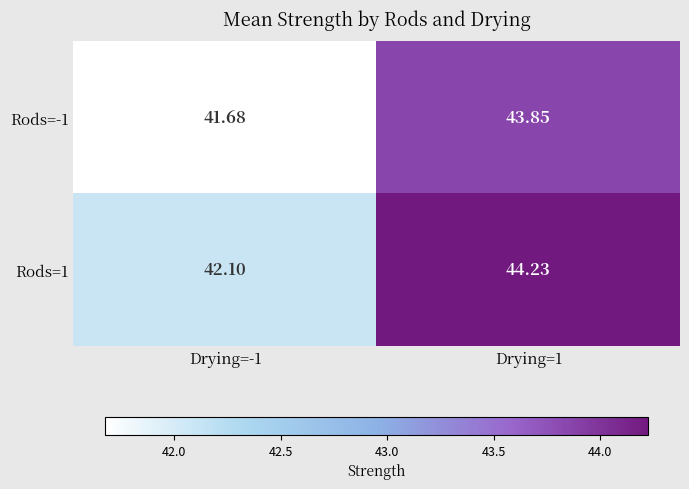

List the series in order of their peak value, lowest first.

Rods=-1, Rods=1